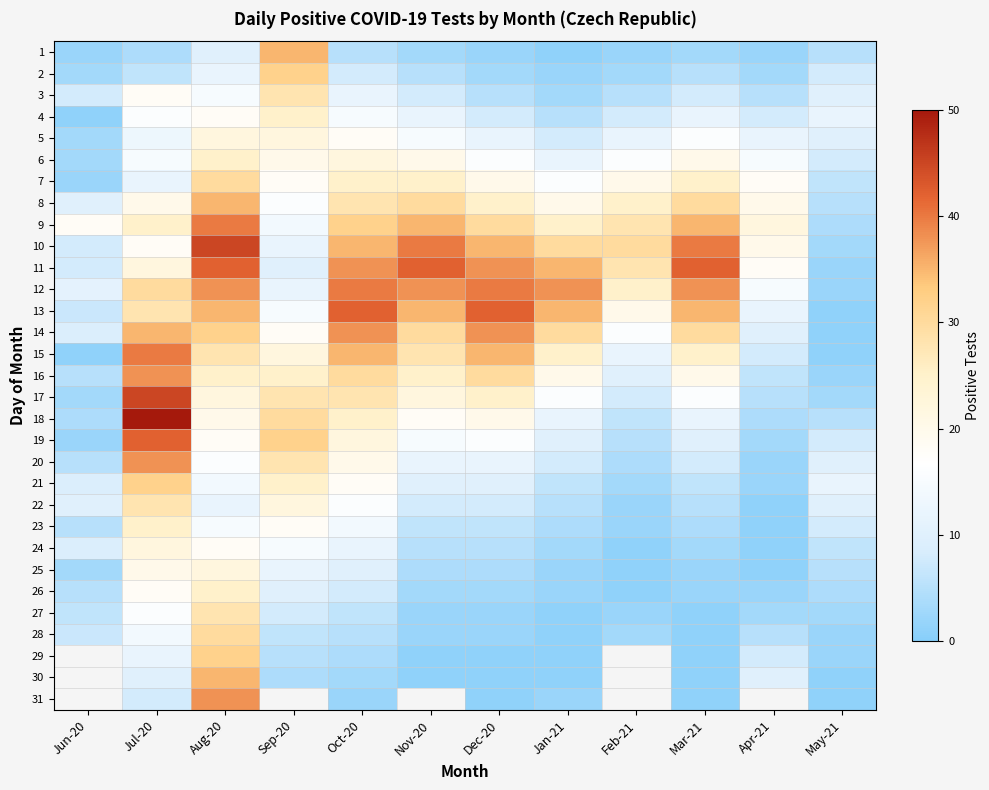

Is it true that 3 equals 8.7 at Feb-21?

False